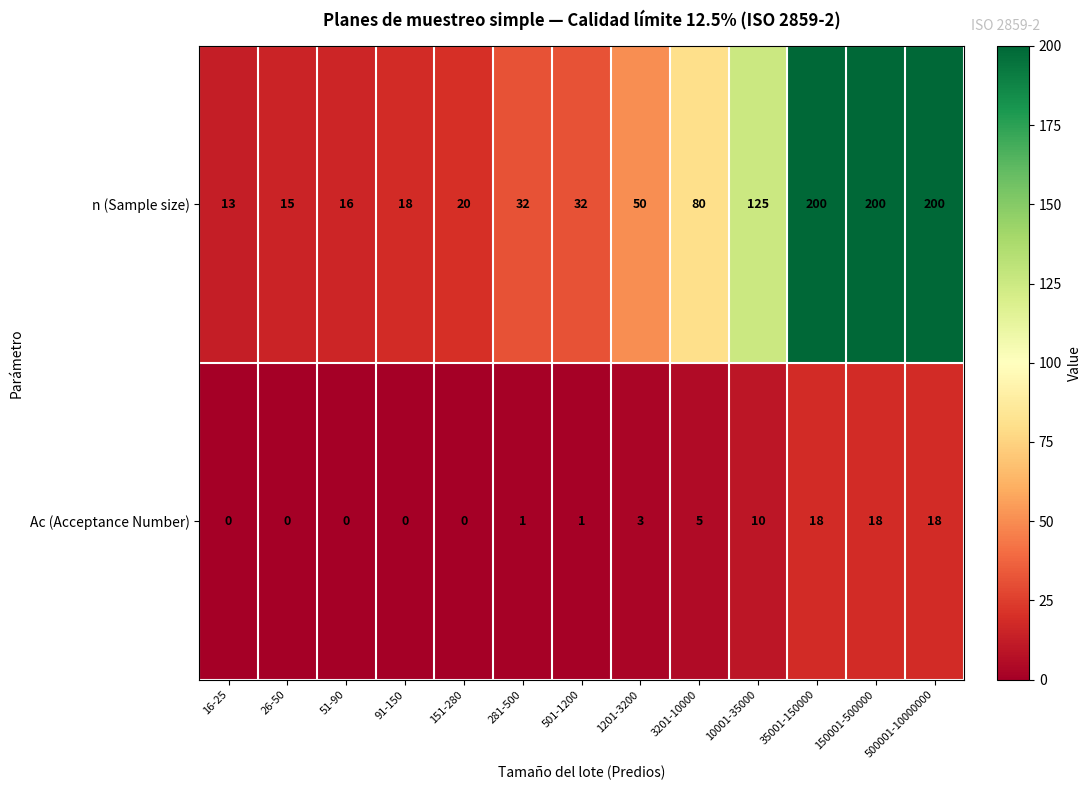

What is the minimum value for n (Sample size)?

13